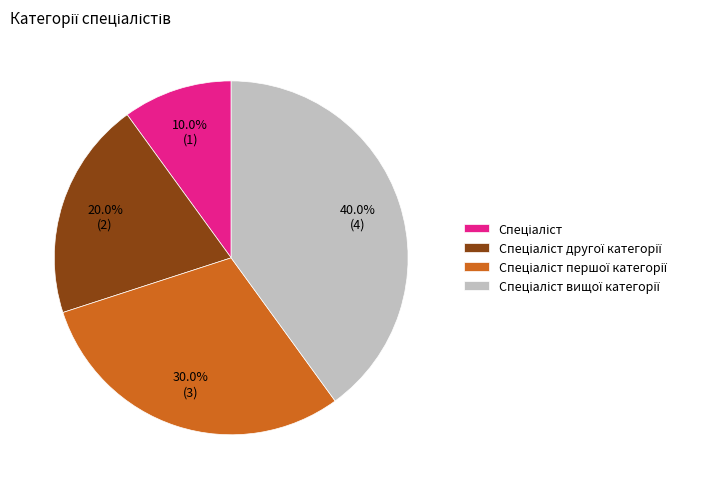

Is there any slice that represents more than half of the pie?

No